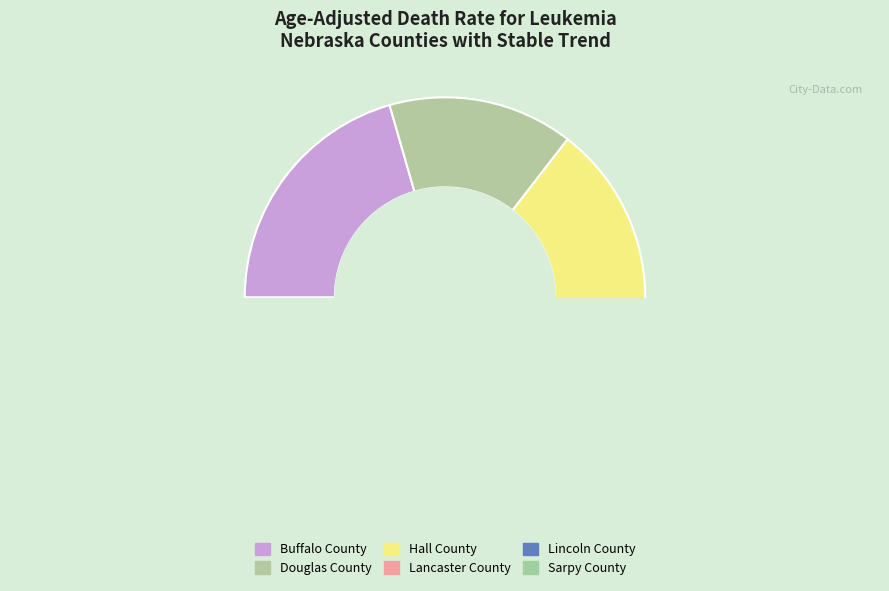

Is the sum of Hall County and Lincoln County greater than half?

No